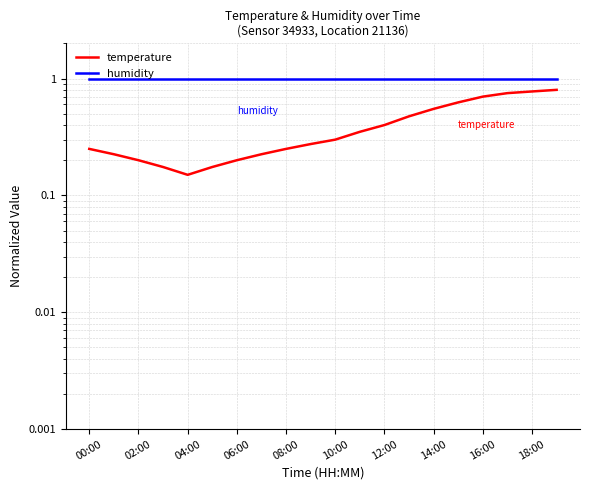

Which series has the largest range (max minus min)?

temperature